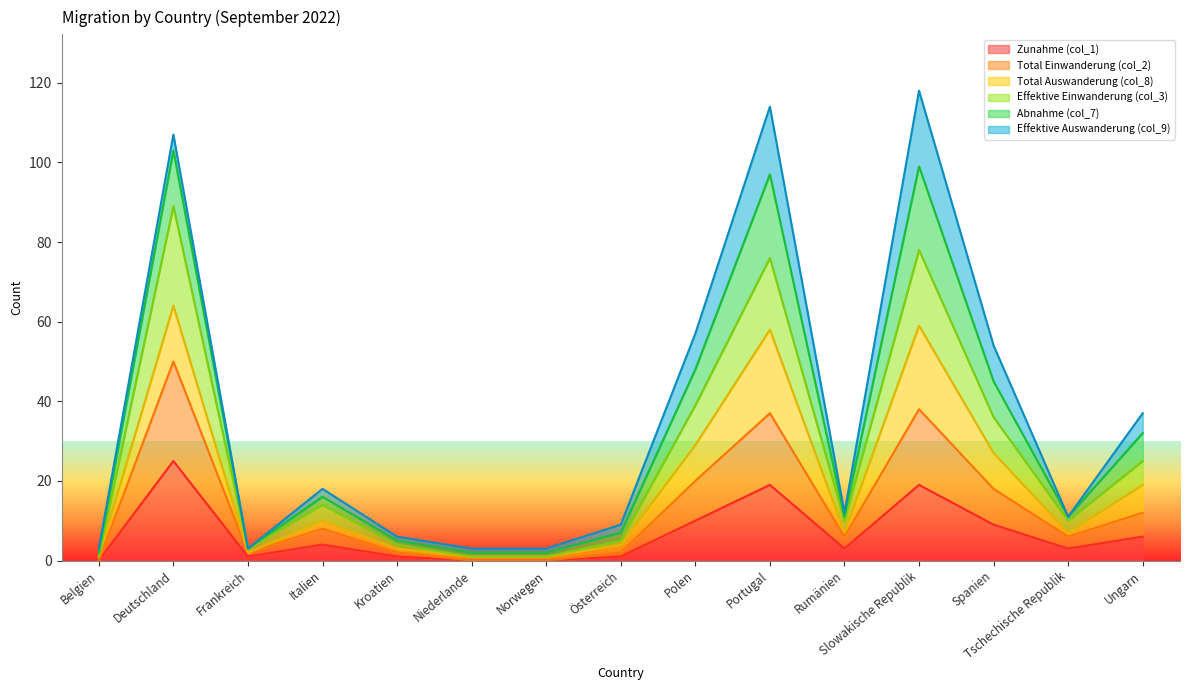

At which category does Total Auswanderung (col_8) reach its first local valley?

Frankreich